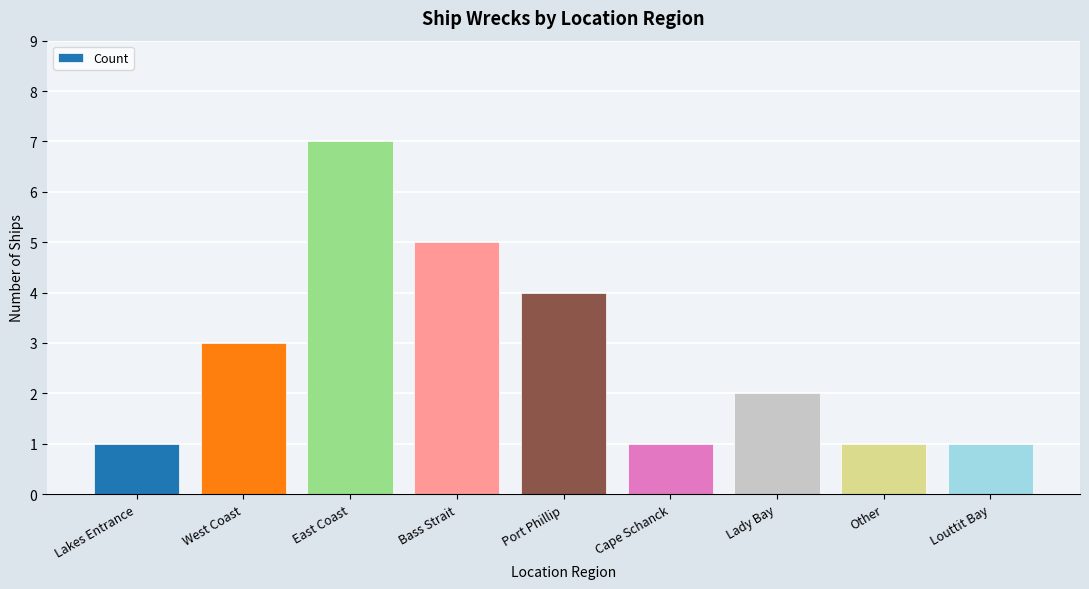

Are the bars horizontal?

No